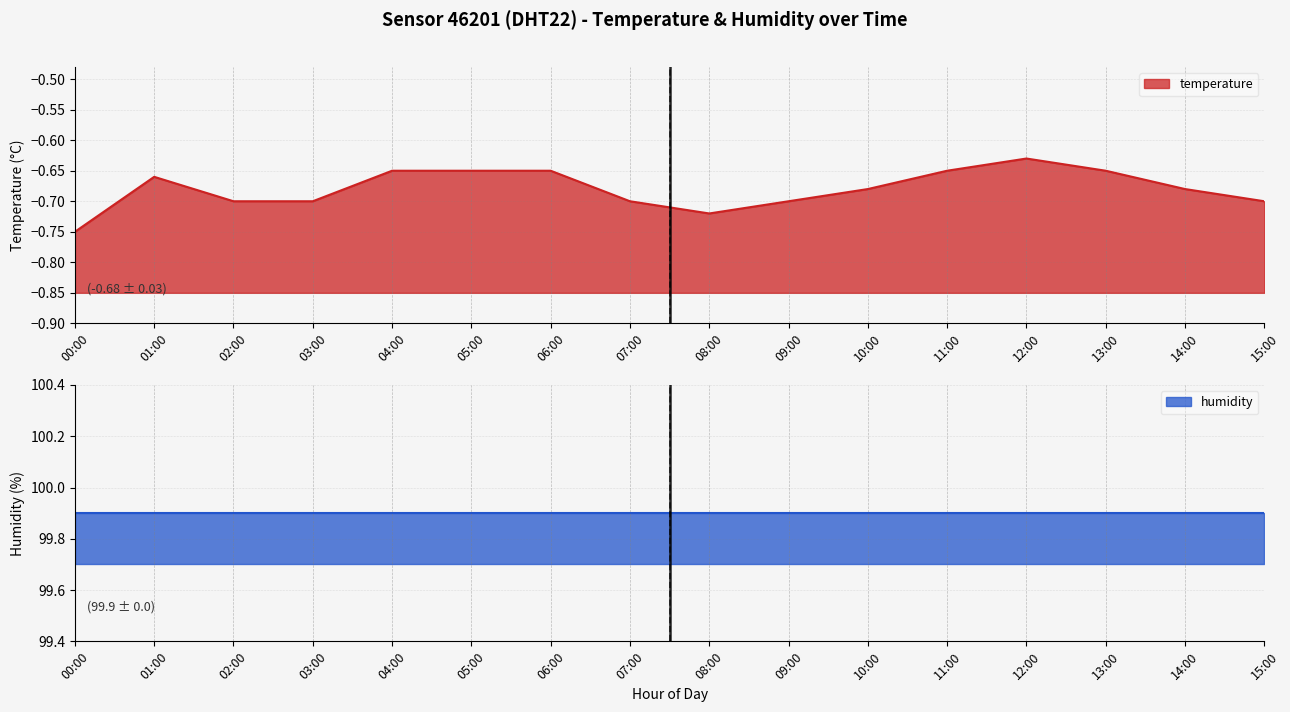

True or false: humidity and temperature intersect in this chart.

False